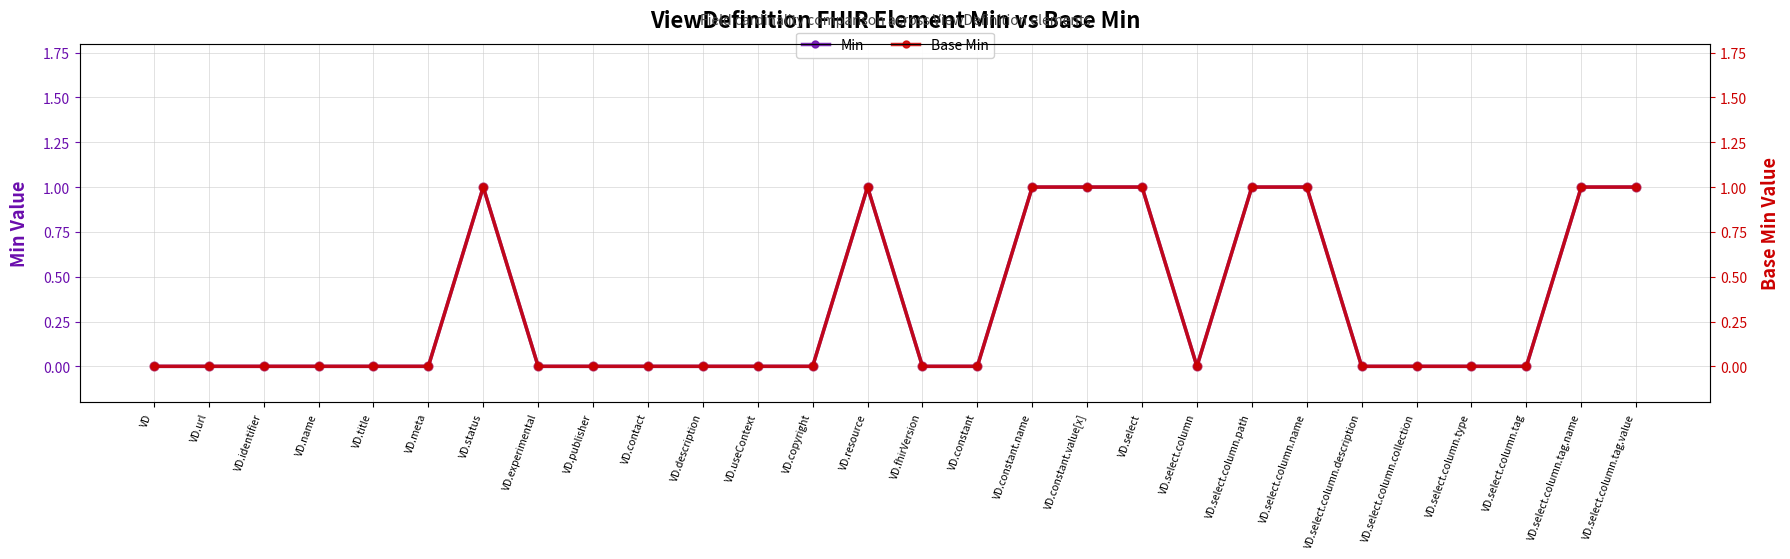

What are all the series names shown in the legend?

Min, Base Min